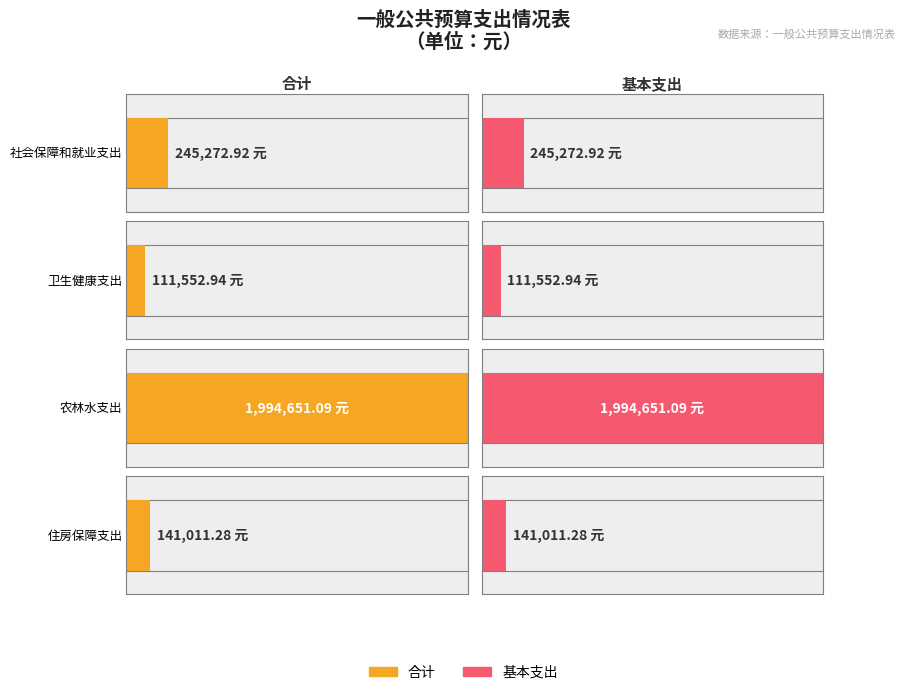

Count the number of categories in the chart.

4